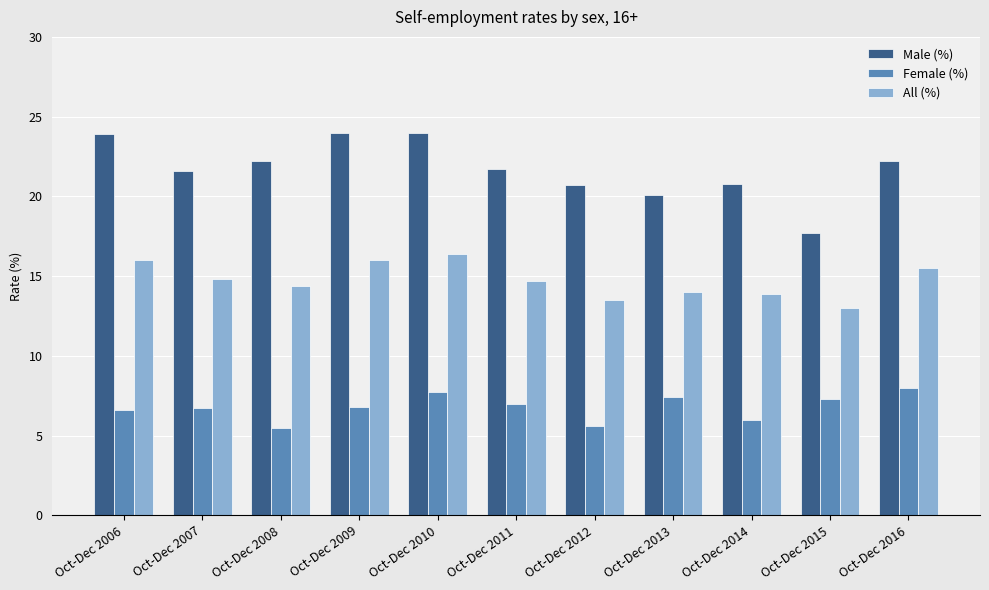

Which series changed the most between Oct-Dec 2007 and Oct-Dec 2009?

Male (%)